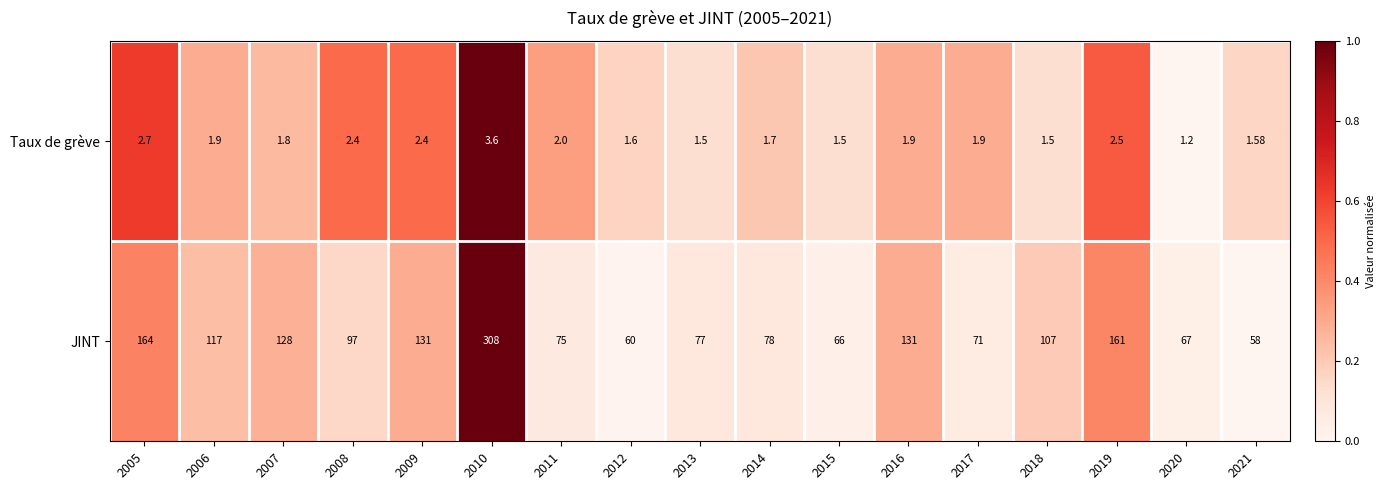

Which series has the largest total across all categories?

JINT